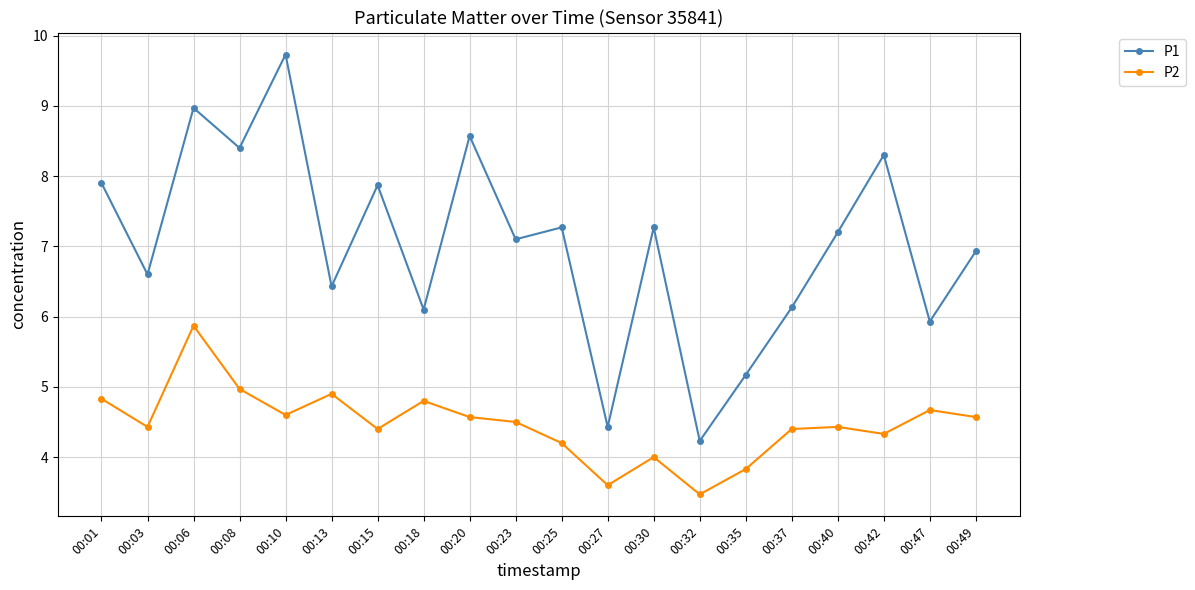

True or false: P2 has more than 0 points higher than both neighbors.

True